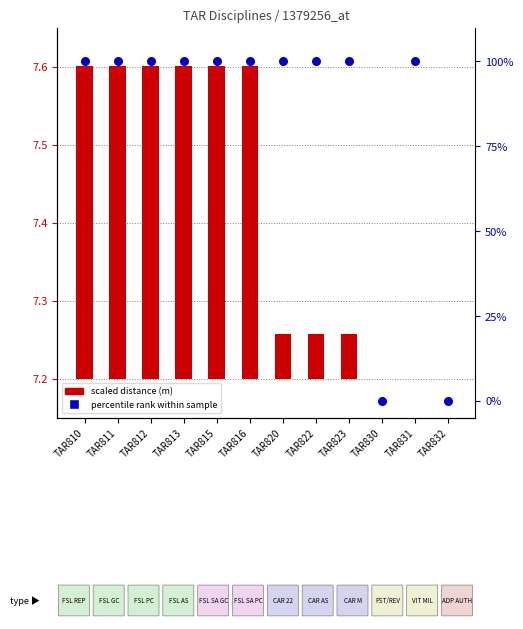

Which series contains the highest Y value?

percentile rank within sample